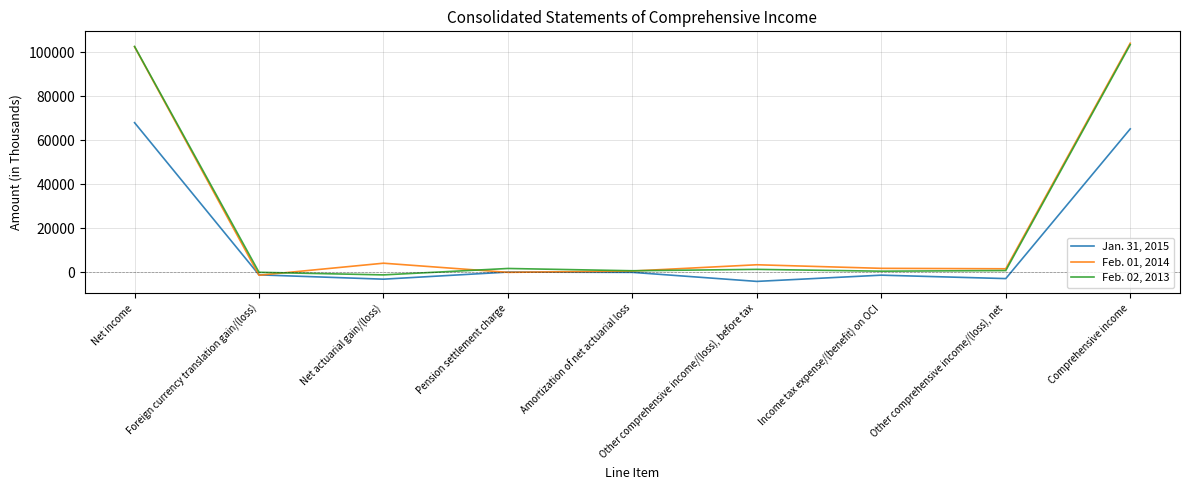

Where is the first local minimum for Feb. 02, 2013?

Net actuarial gain/(loss)